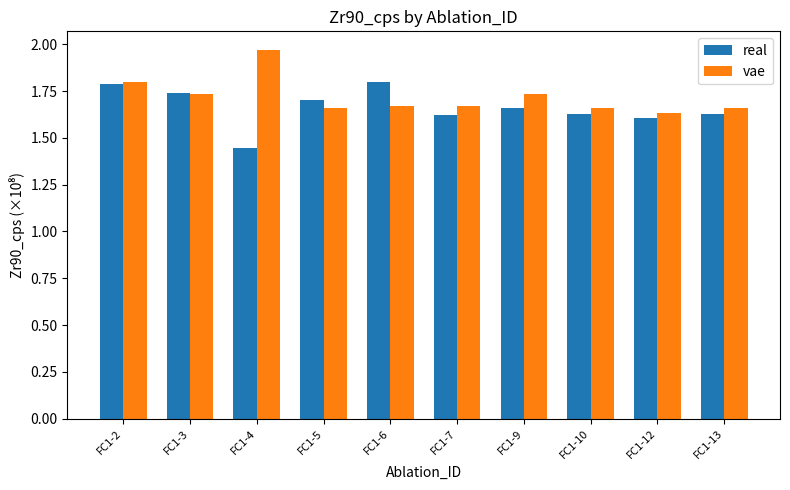

Which series changed the most between FC1-2 and FC1-7?

real